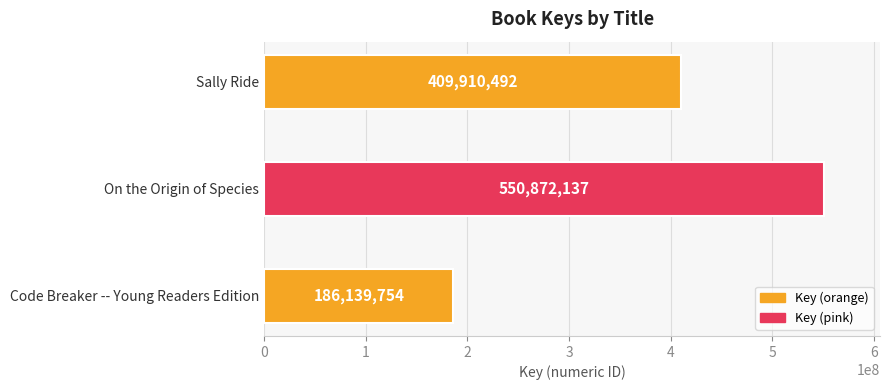

Rank the categories by value from lowest to highest.

Code Breaker -- Young Readers Edition, Sally Ride, On the Origin of Species